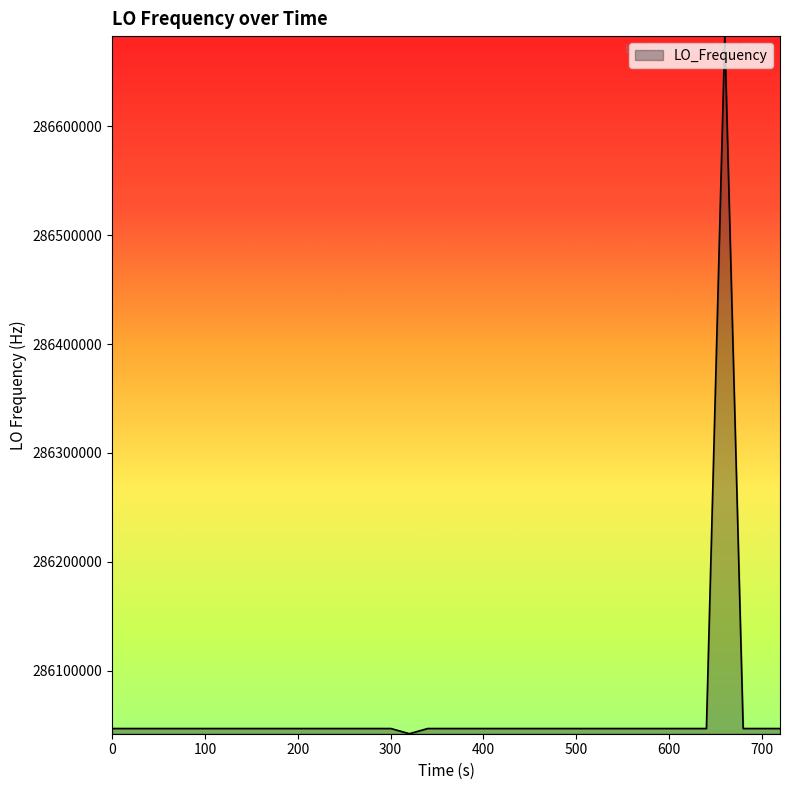

What is the smallest value displayed?

286042236.9